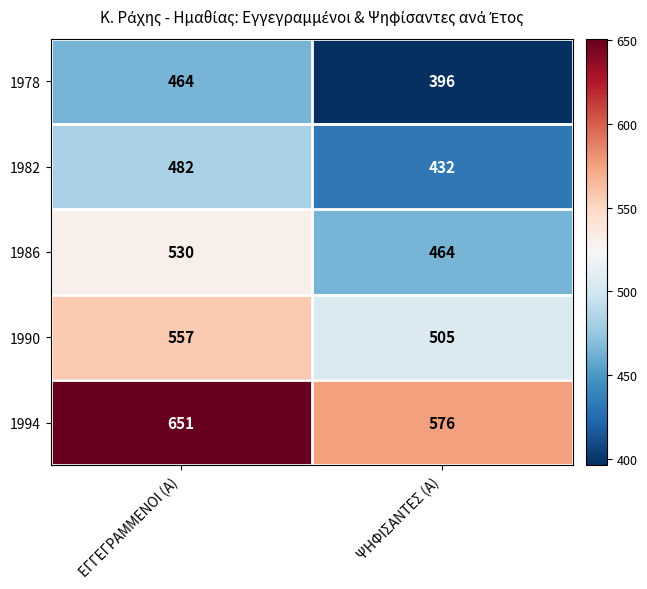

What is the total value across all series at ΕΓΓΕΓΡΑΜΜΕΝΟΙ (Α)?

2684